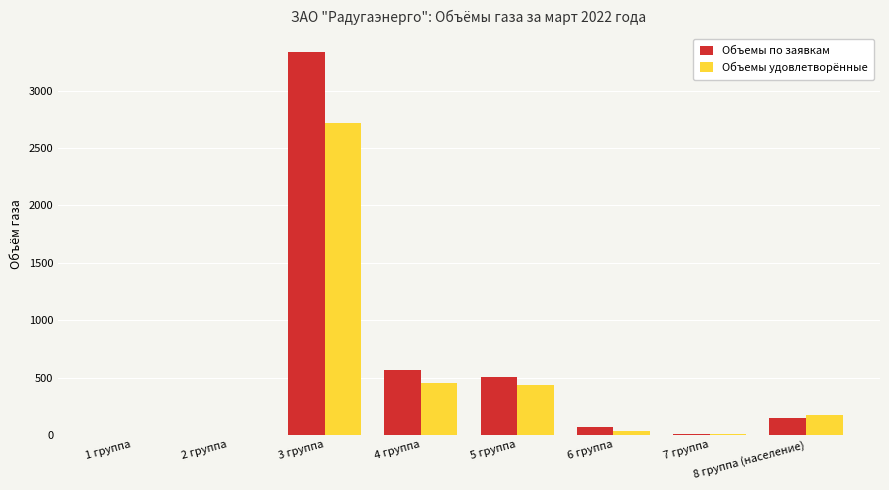

At which category does the chart reach its peak across all series?

3 группа